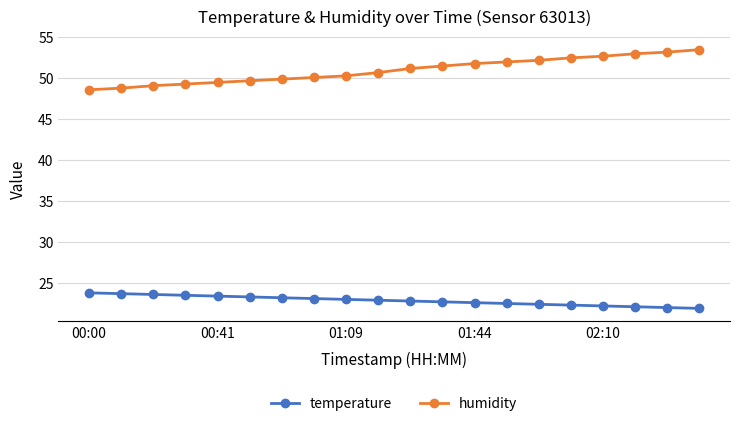

Count the number of data series in this chart.

2